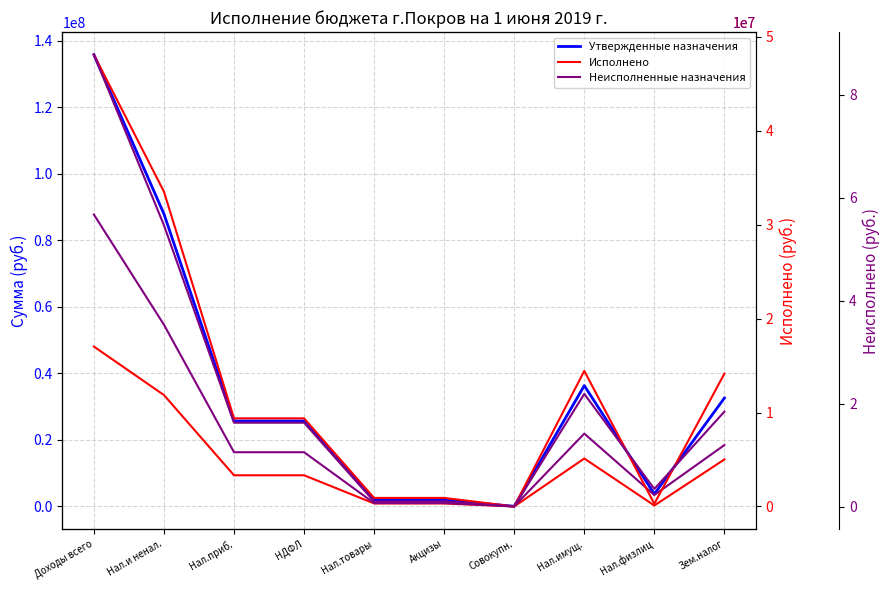

What is the difference between the maximum and minimum values in the Исполнено series?

48094904.2